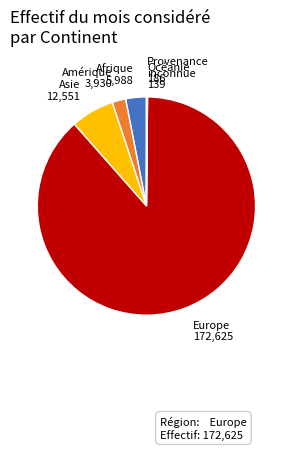

Is it true that Europe is 16% of the pie?

False